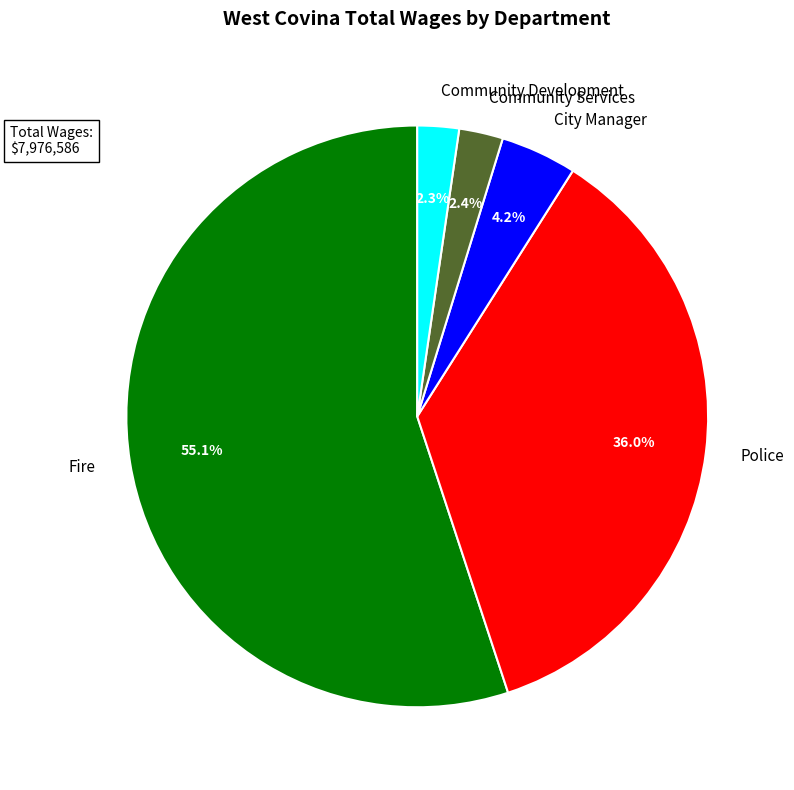

What percentage is NOT represented by City Manager?

95.8%